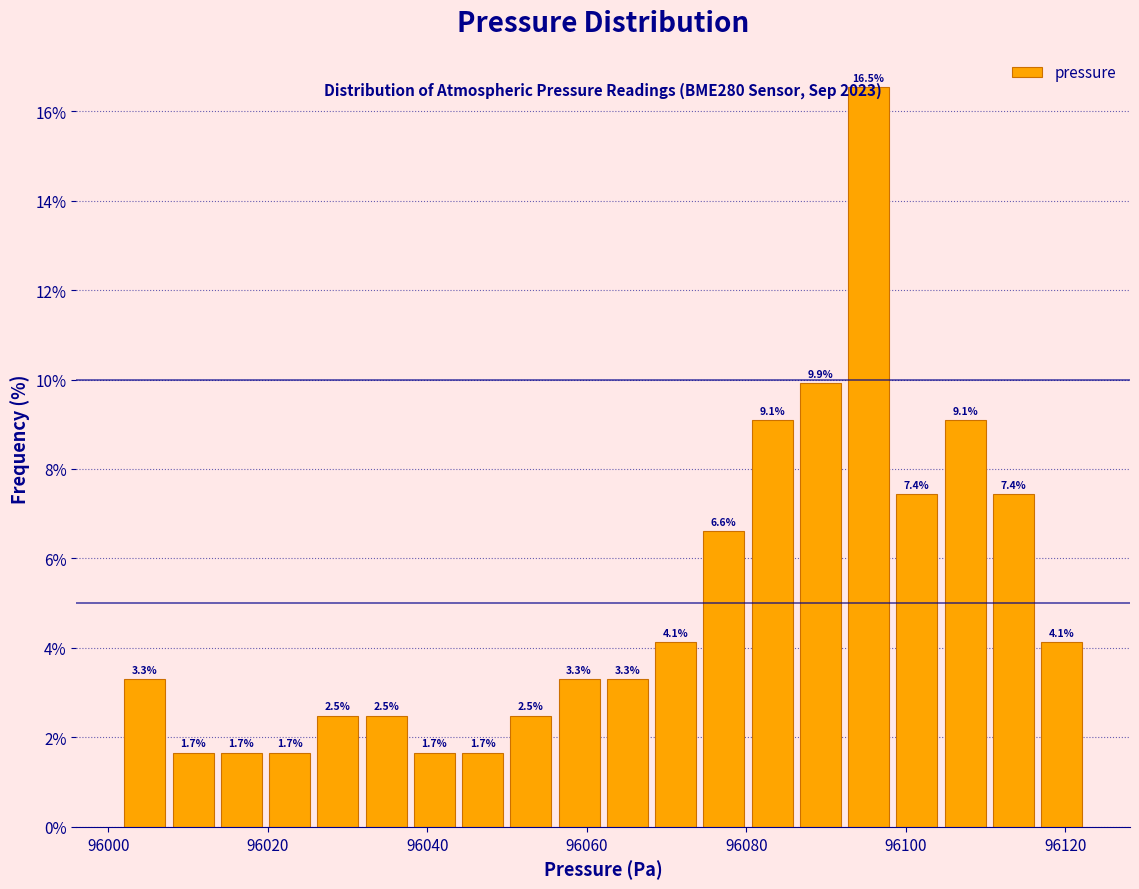

Read against the x-axis, roughly where is the centre of the tallest bar?

96096